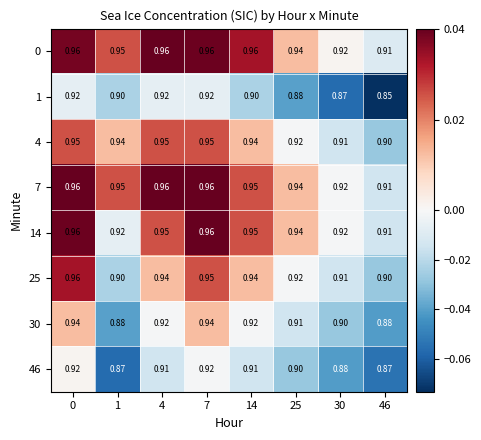

What is the total value across all series at 4?

7.5